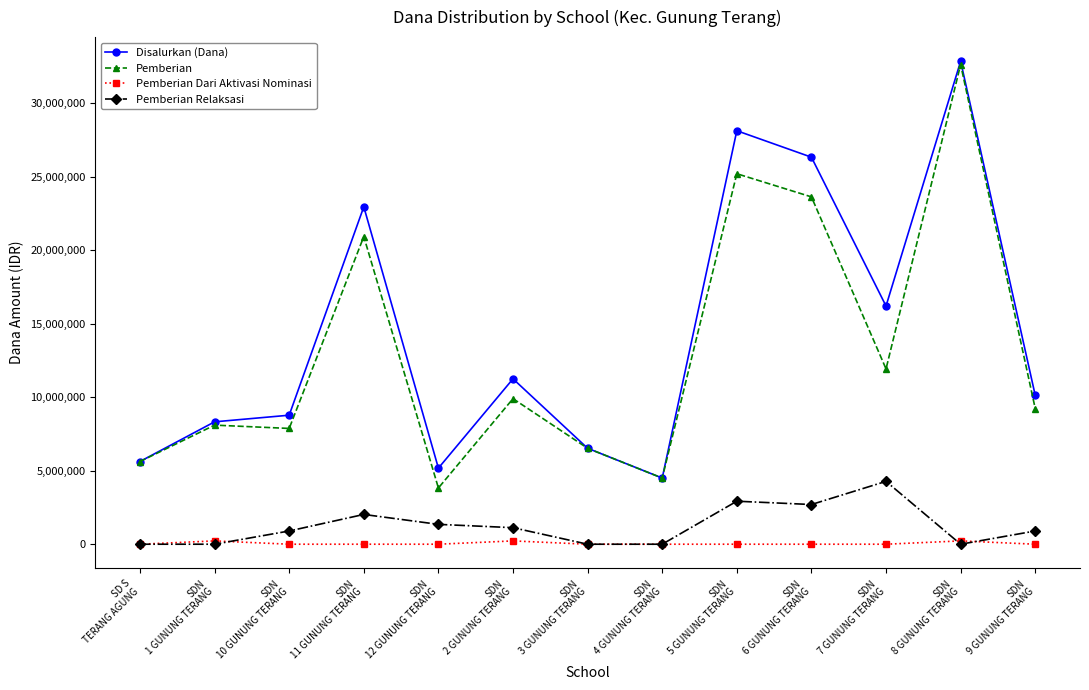

How many interior local peaks does the Disalurkan (Dana) series have?

4